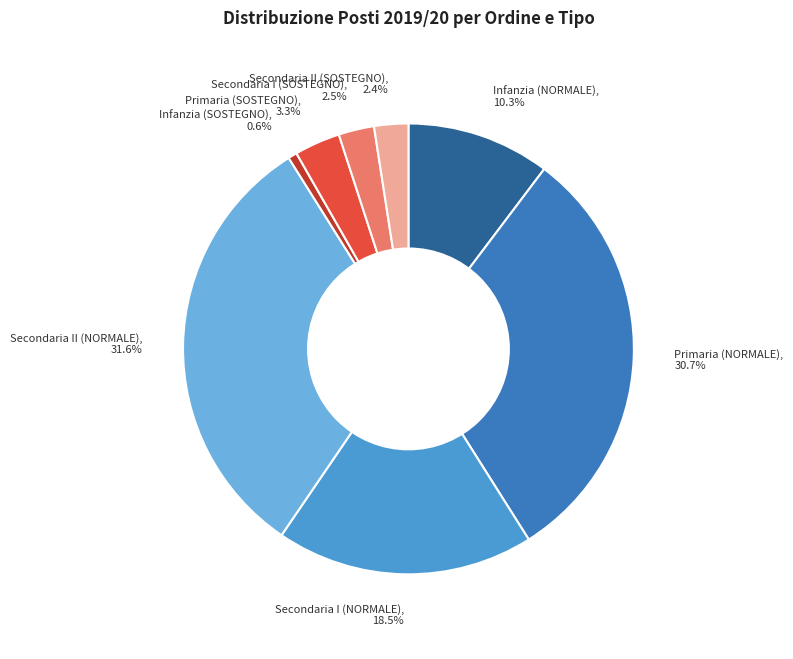

What percentage do Secondaria I (NORMALE) and Infanzia (NORMALE) together represent?

28.8%